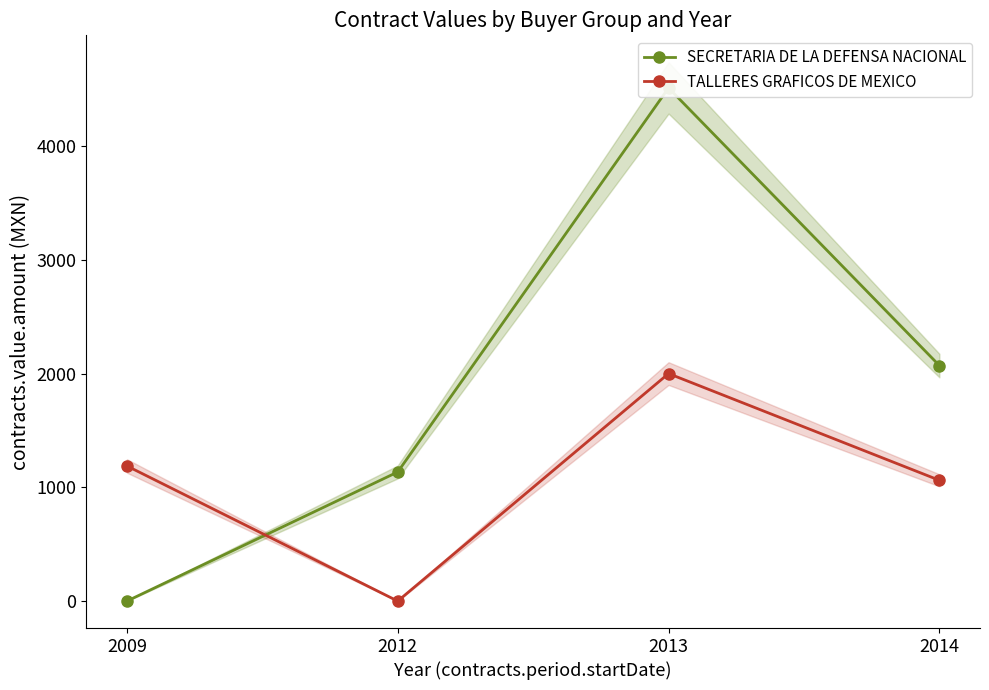

How many intersections are there between TALLERES GRAFICOS DE MEXICO and SECRETARIA DE LA DEFENSA NACIONAL?

1